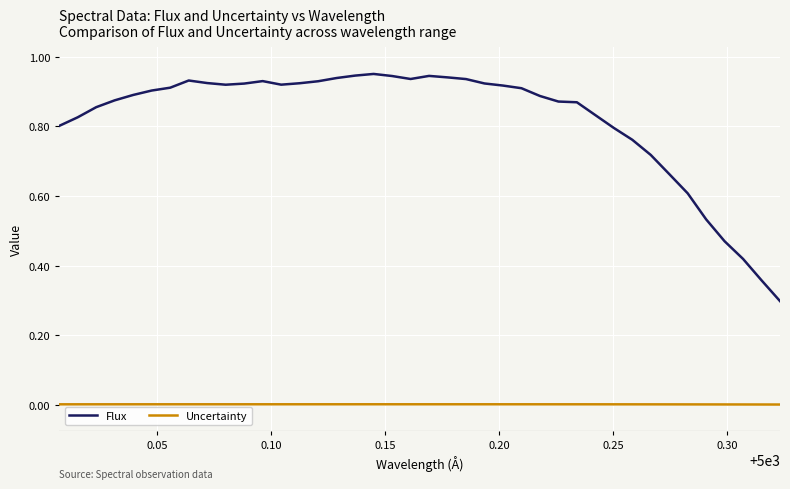

Which series has the largest total across all categories?

Flux